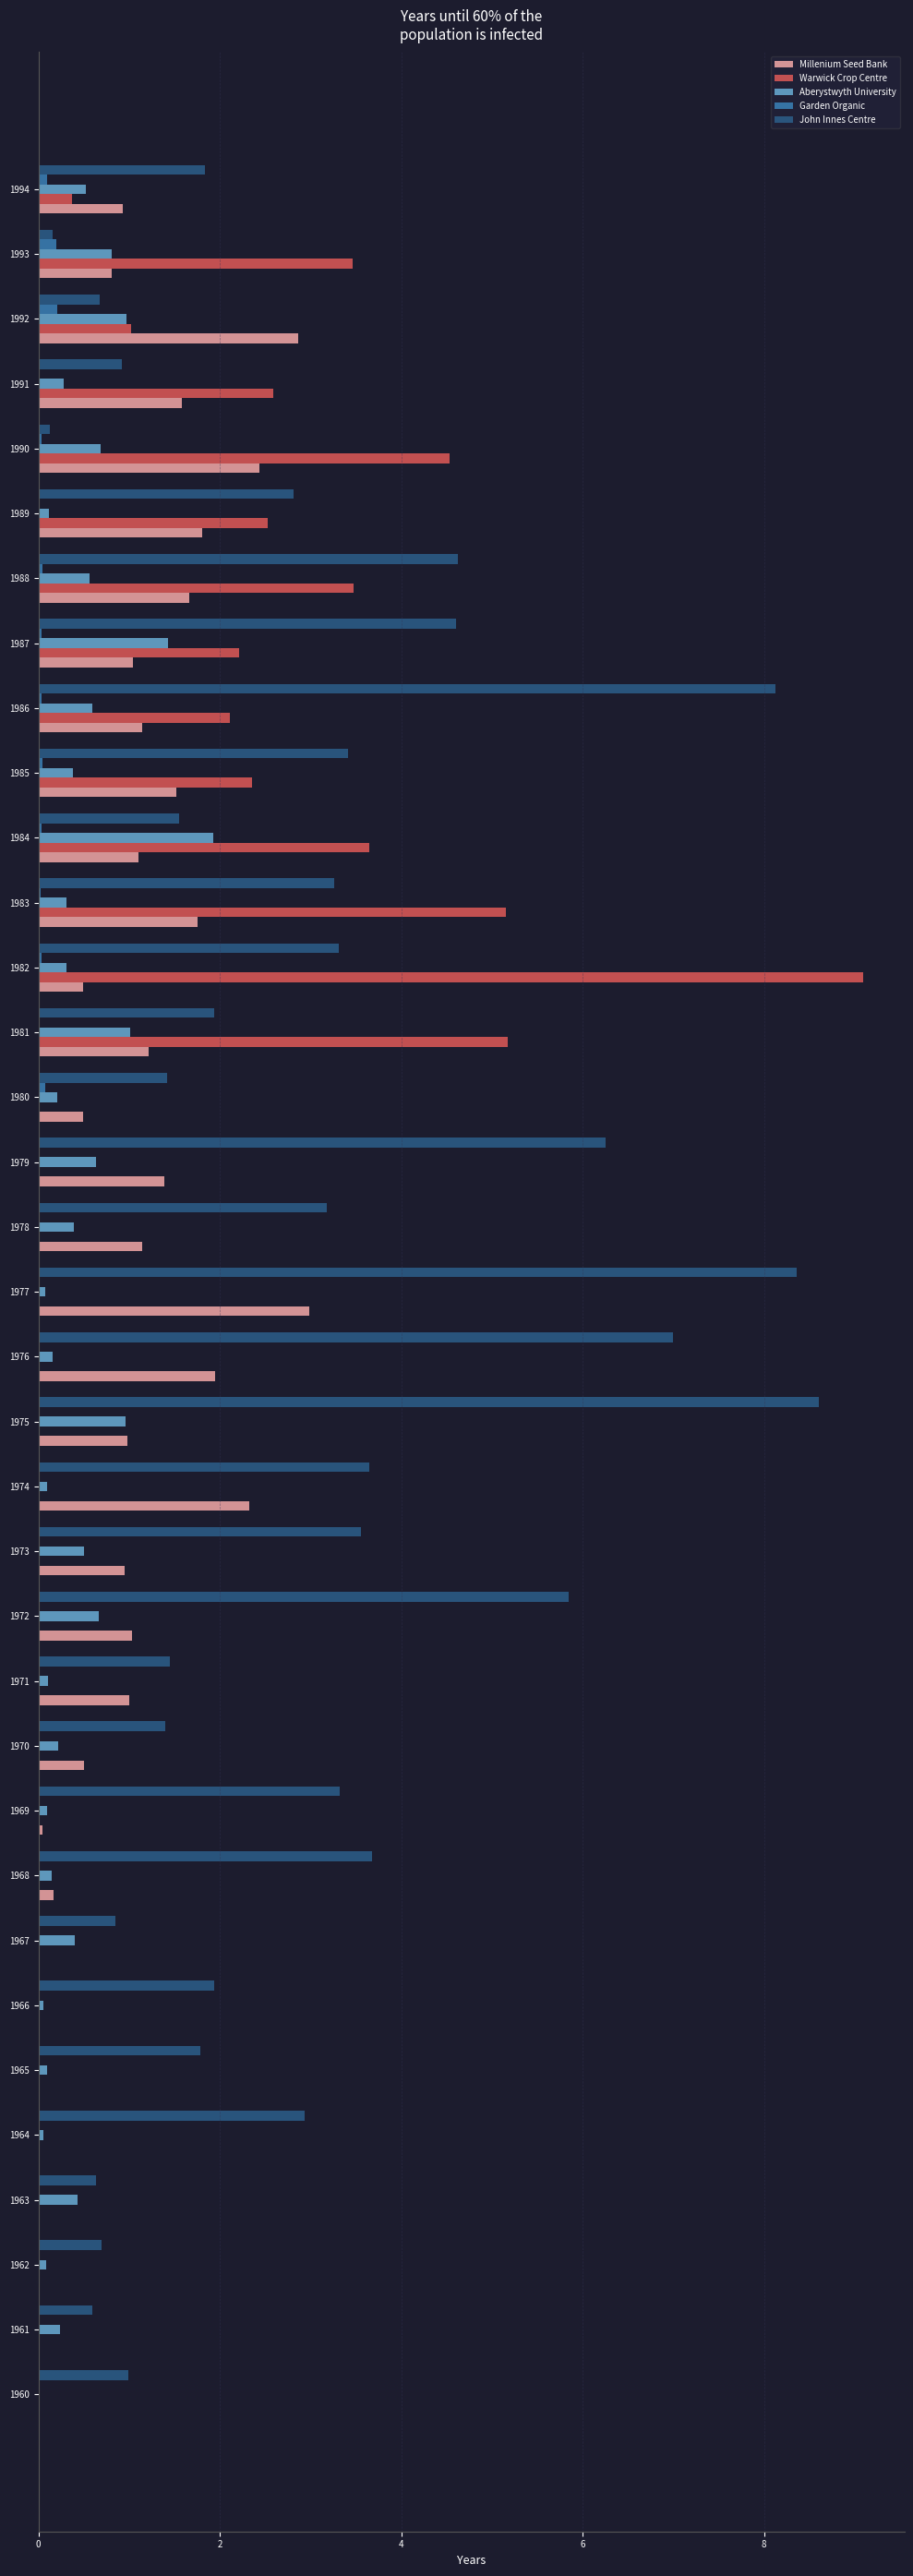

Between 1964 and 1981, which series saw the biggest shift?

Warwick Crop Centre